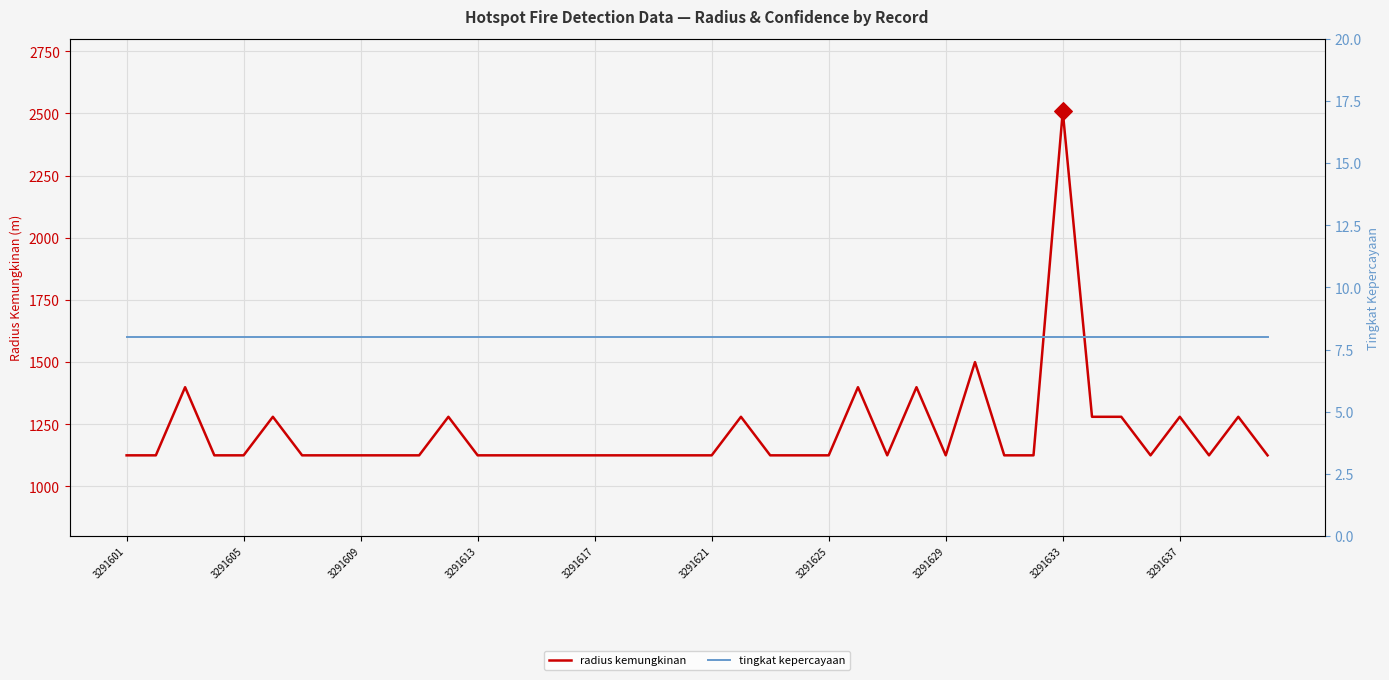

Which series has the largest total across all categories?

radius kemungkinan